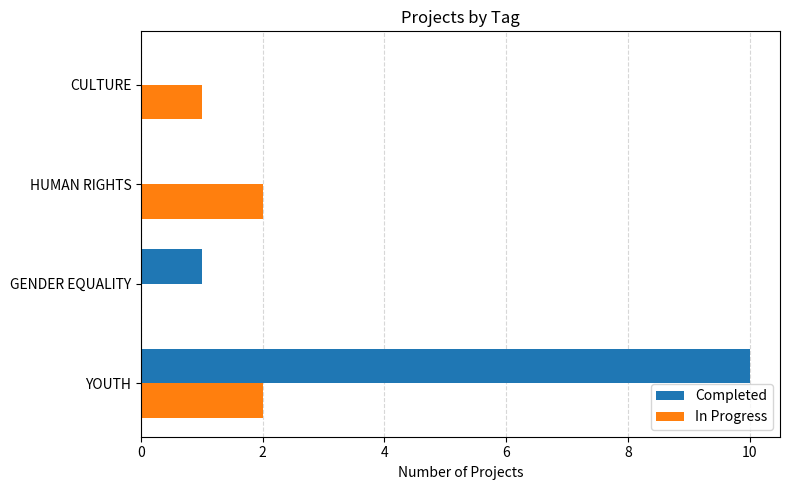

At which label is In Progress closest to 1?

CULTURE